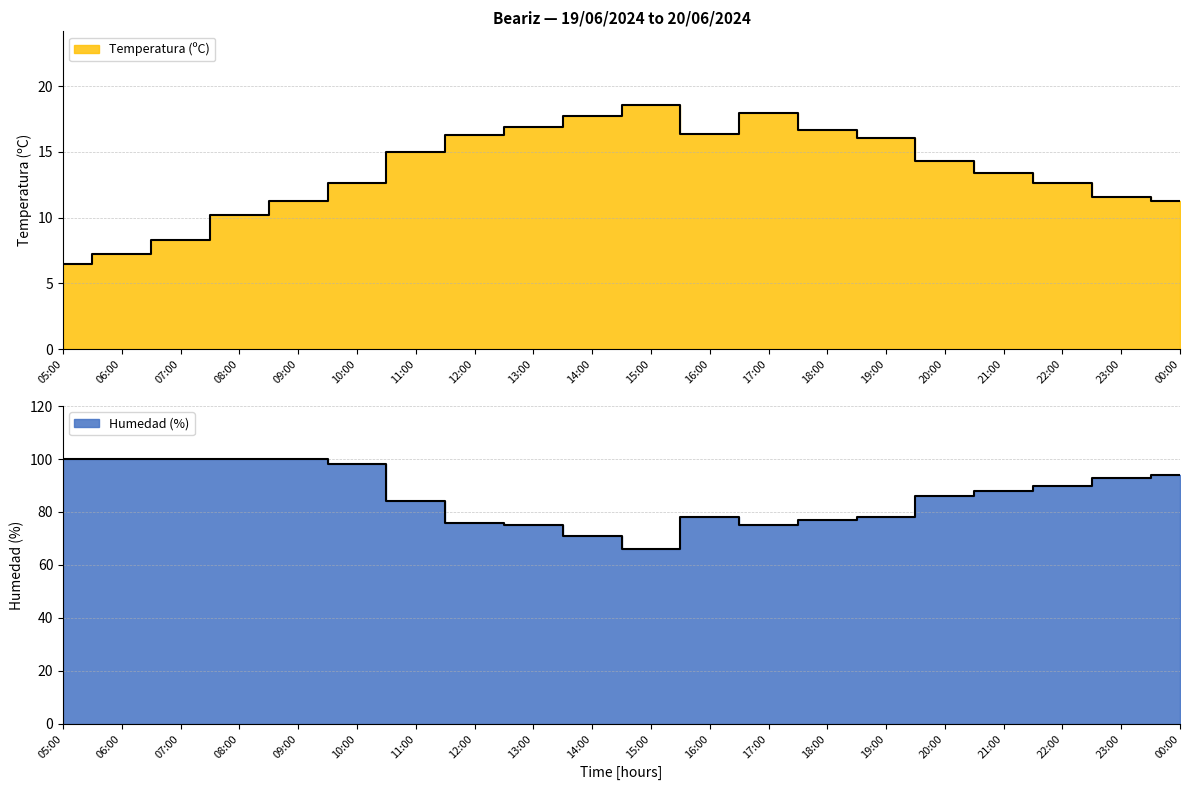

What is the sum of the Temperatura (ºC) values at 10:00 and 00:00?

23.9